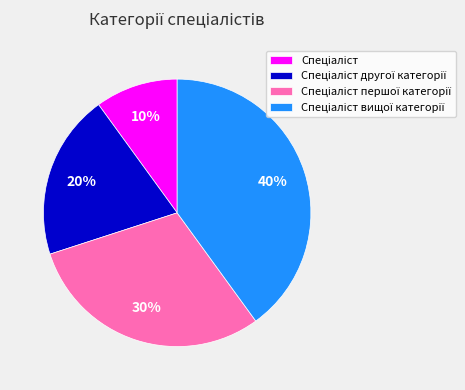

Does any single category account for the majority?

No